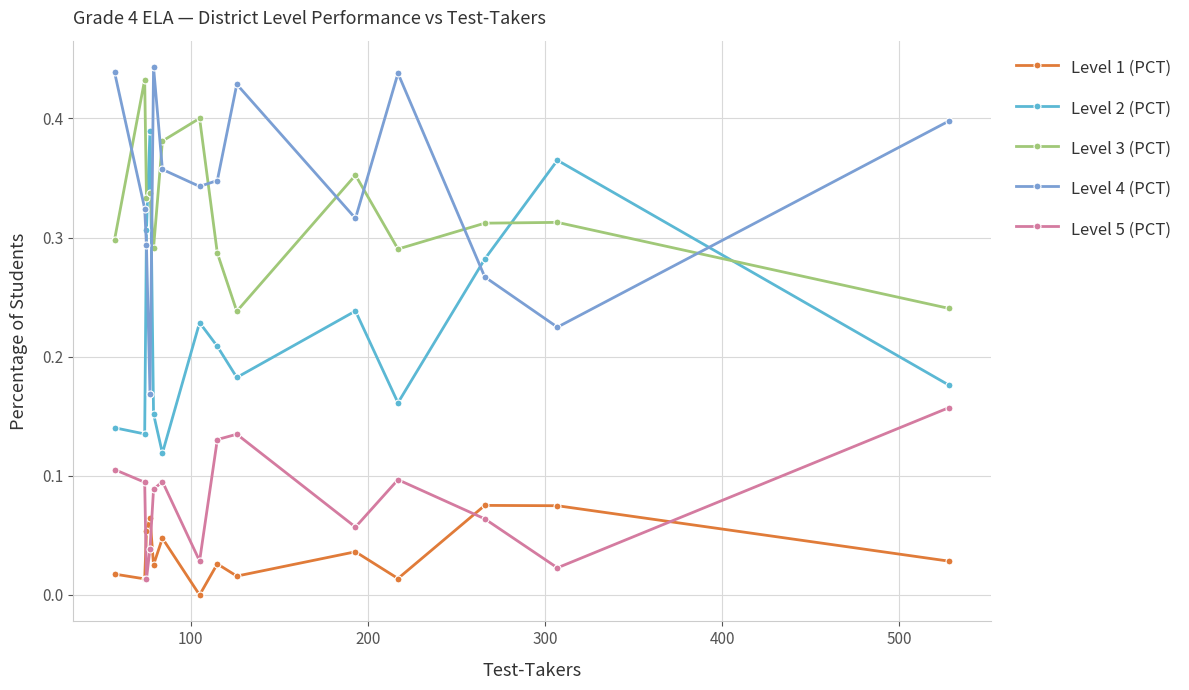

True or false: Level 3 (PCT) has more than 1 interior local peaks.

True